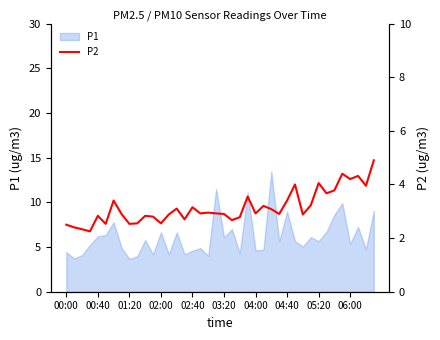

The P1 series shows 1.6 at 00:00. True or false?

False